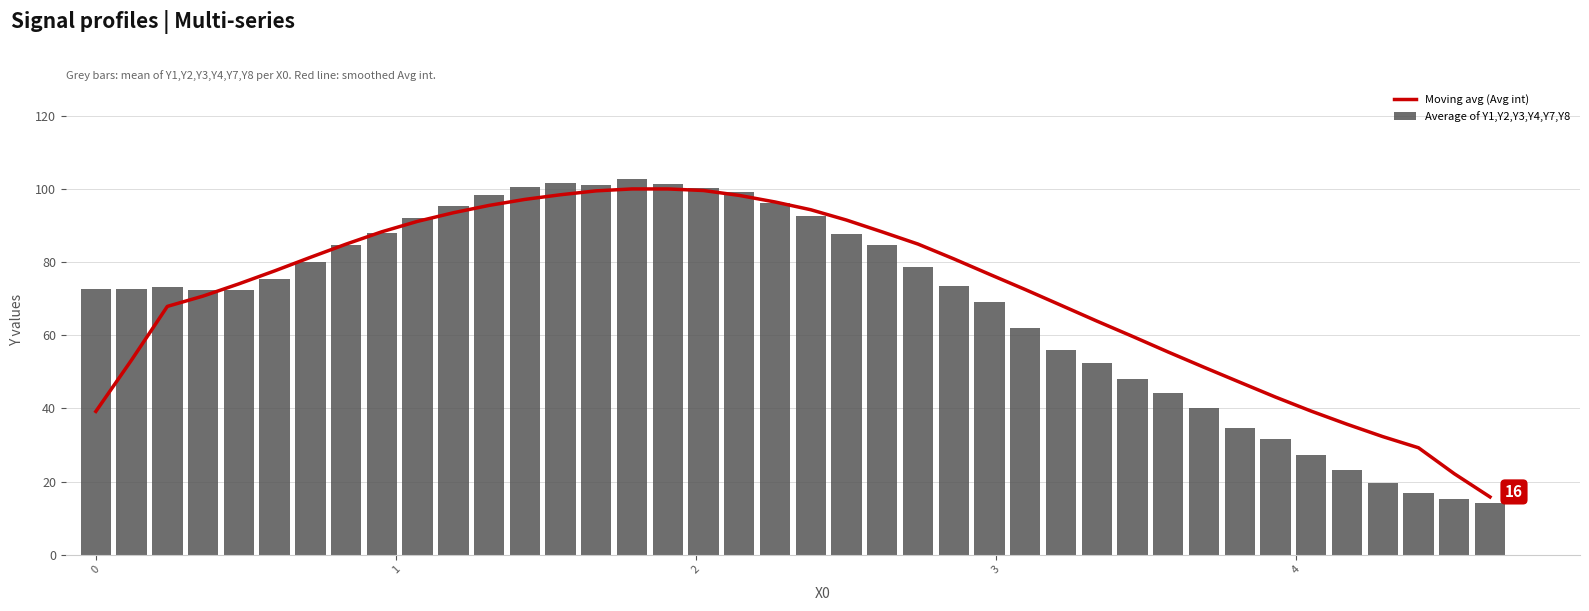

Rank the series by their maximum value, from lowest to highest.

Moving avg (Avg int), Average of Y1,Y2,Y3,Y4,Y7,Y8